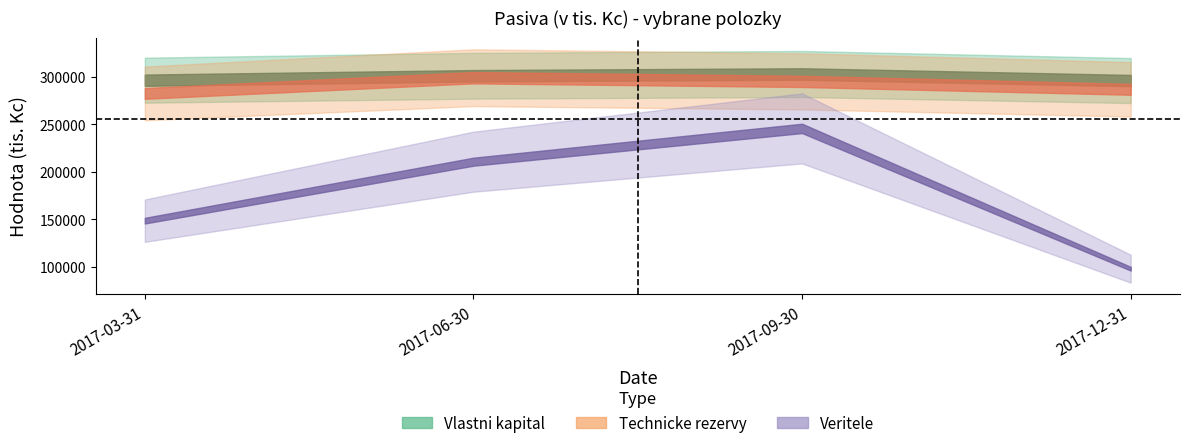

True or false: Veritele has more than 0 interior local peaks.

True